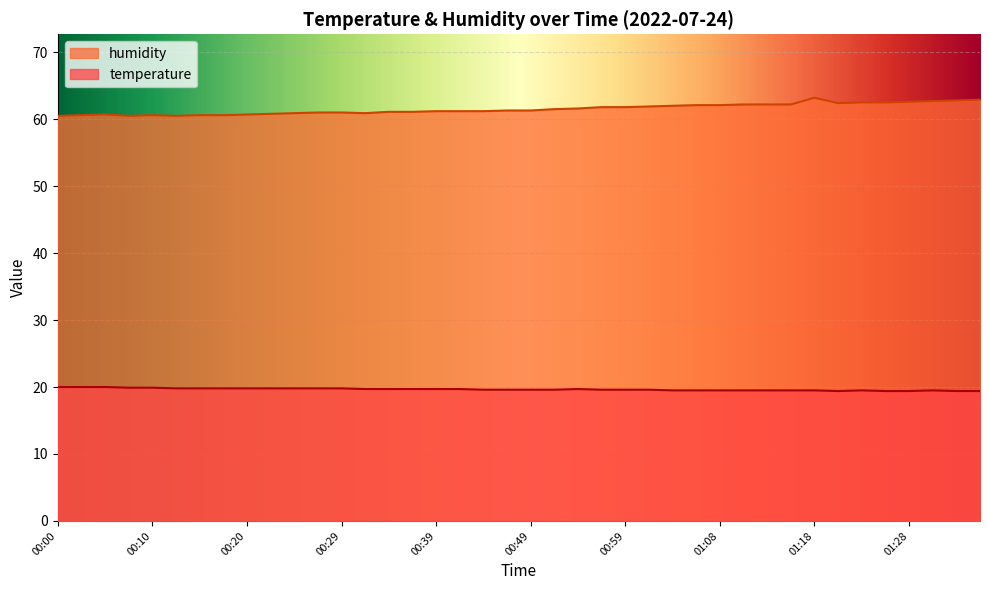

The temperature series shows 19.6 at 00:44. True or false?

True